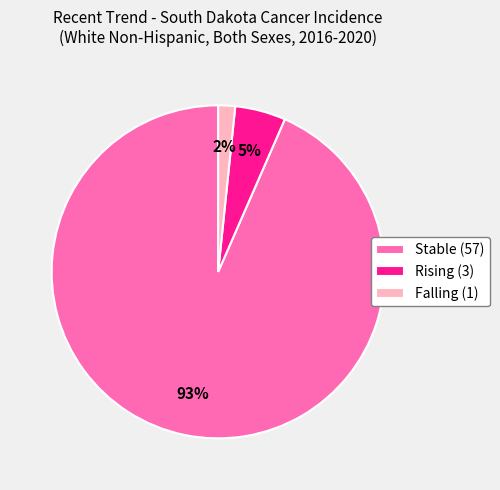

What percentage is the Rising (3) slice, to the nearest percent?

5%